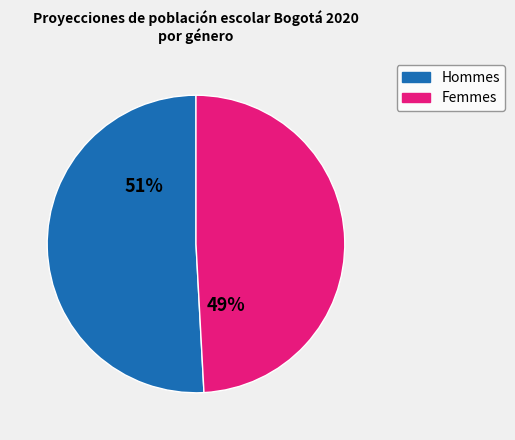

How many segments does this pie chart have?

2